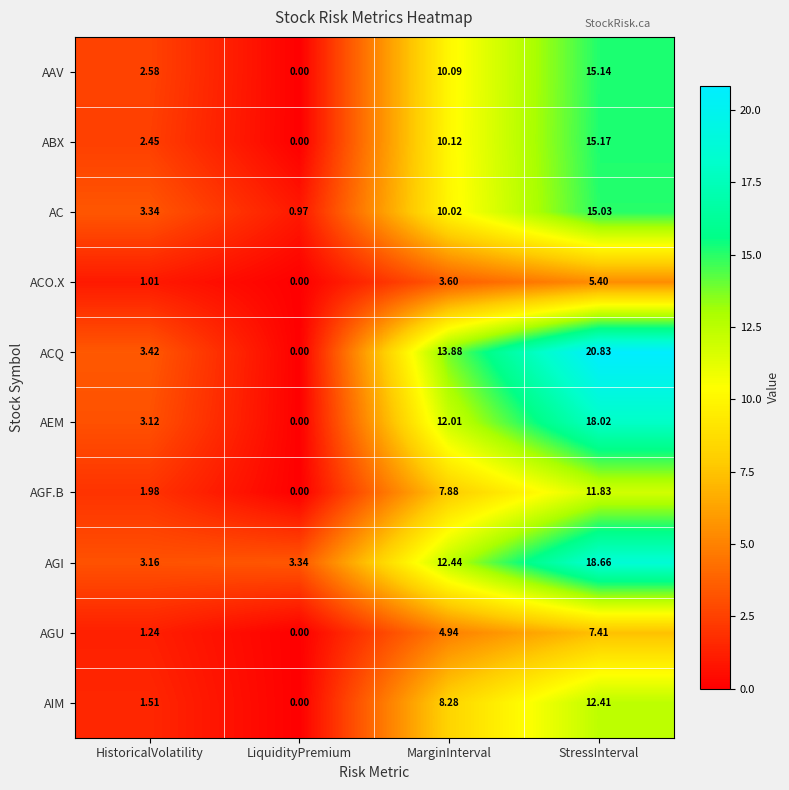

Is the value of ACO.X at LiquidityPremium greater than the value of ABX at MarginInterval?

No